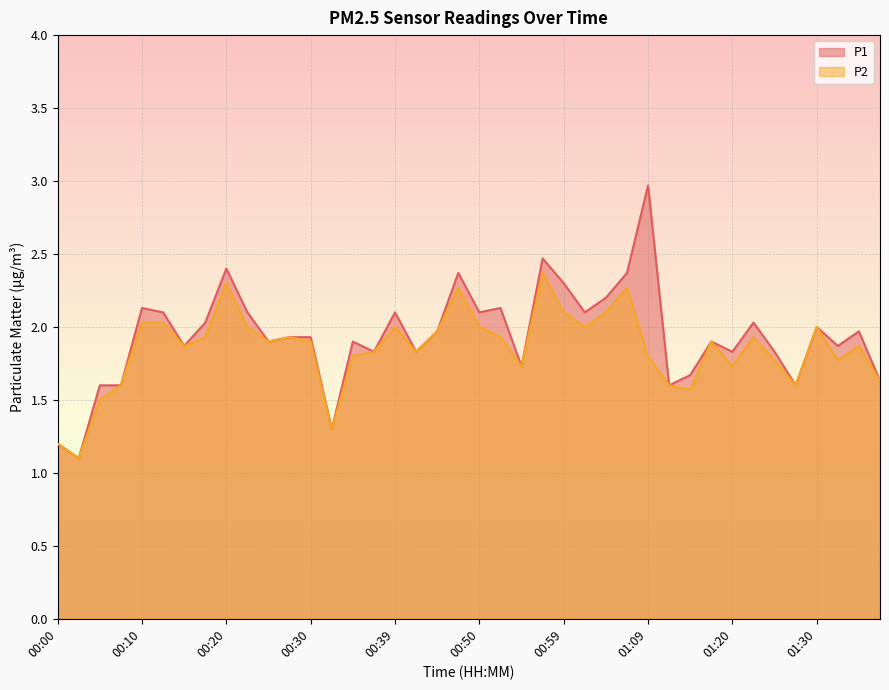

What position from the left is 01:28?

36